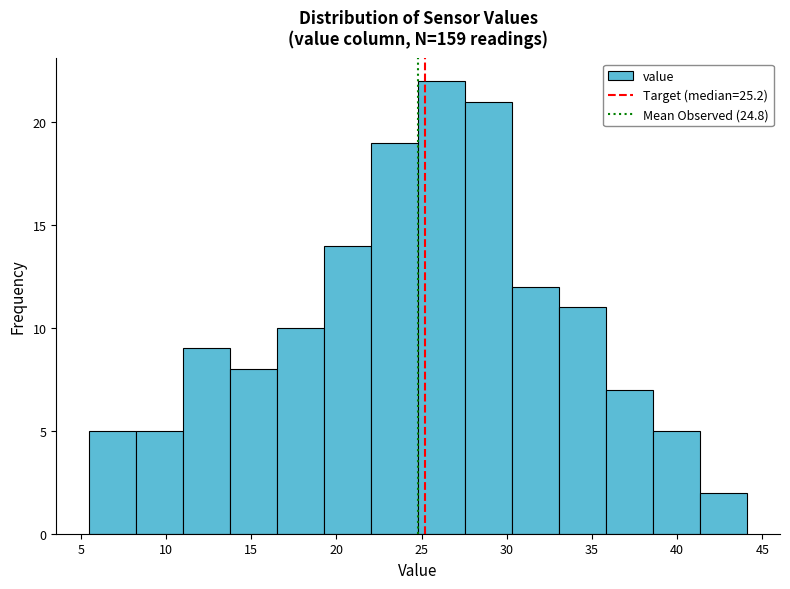

What is the height of the bar covering 30.5 to 33.0 on the x-axis? Neither the bar edges nor the heights are printed on the chart, so give them approximately, as read against the axes.

12